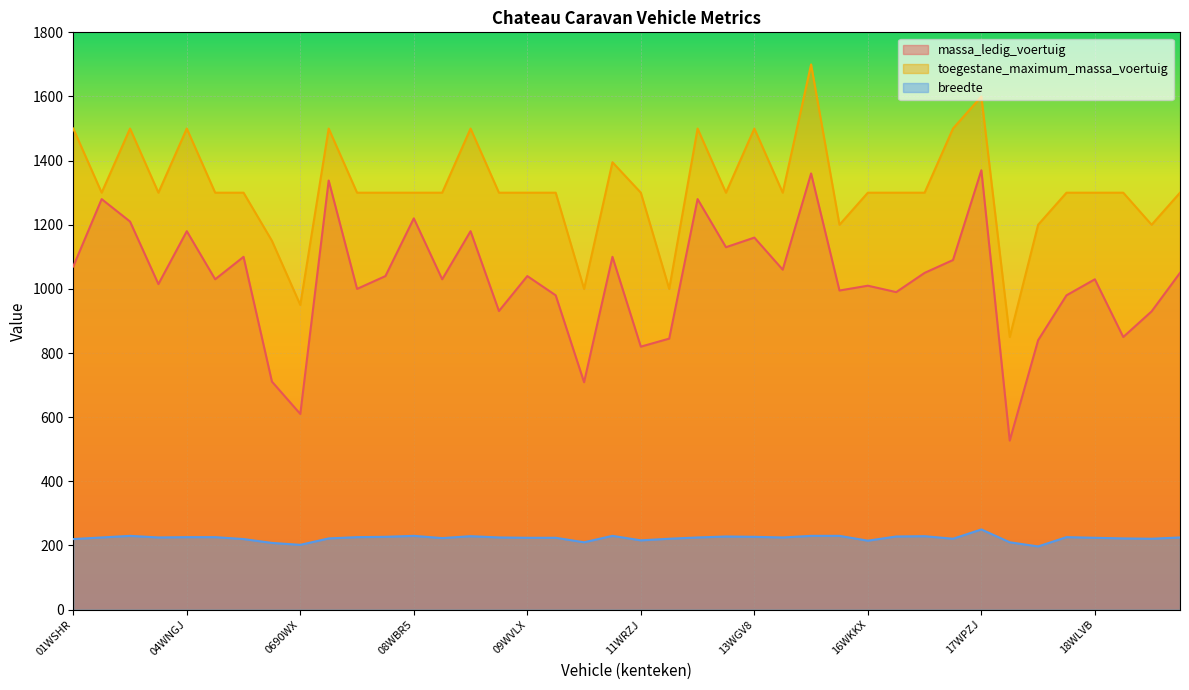

What is the average value of the breedte series?

223